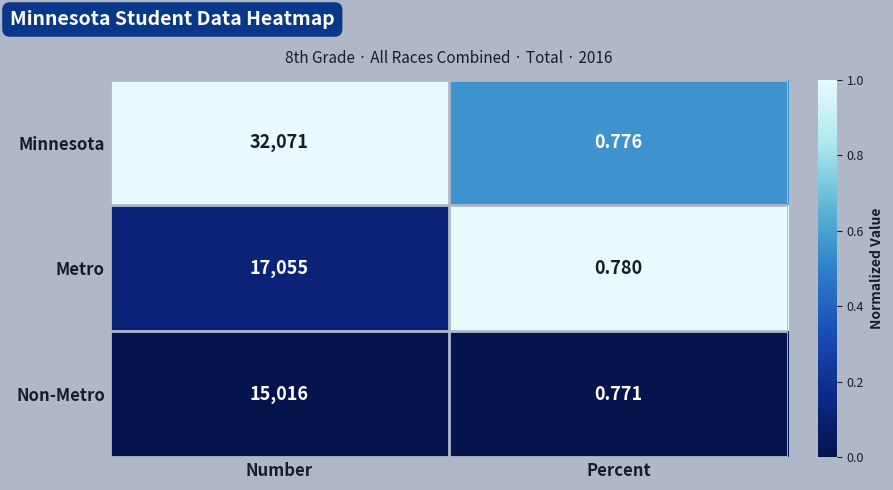

At which category is the sum across all series the highest?

Number